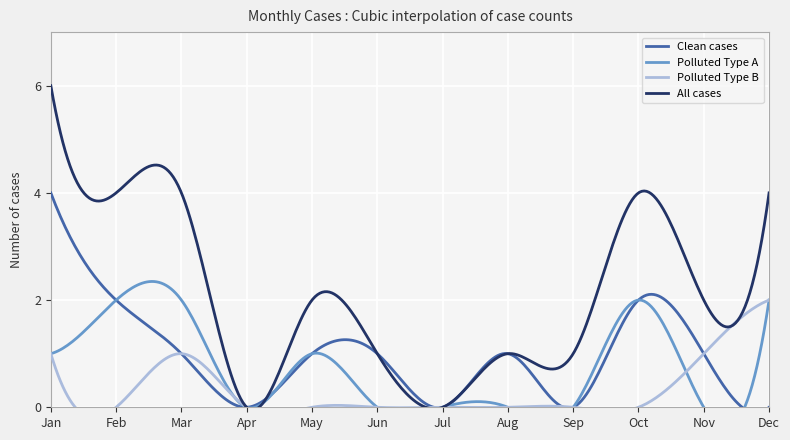

What is the sum of the All cases values at Dec and Mar?

8